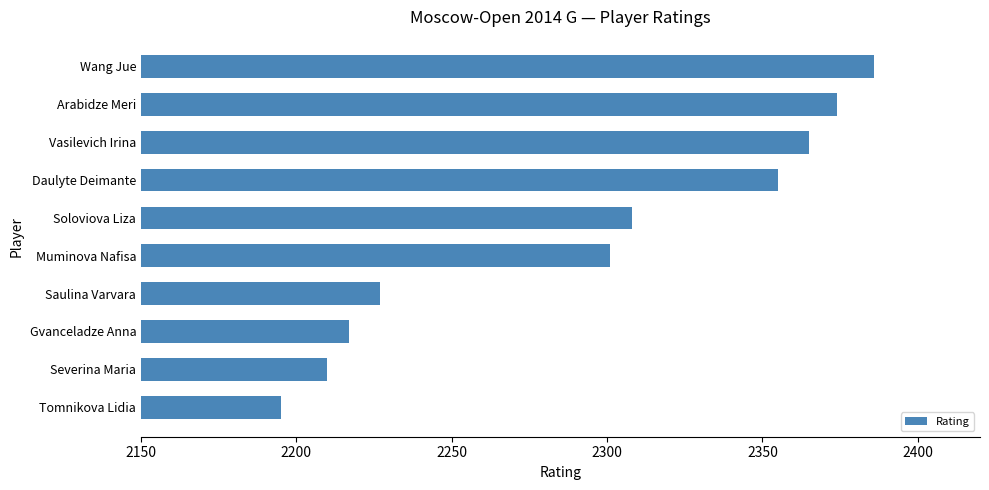

Reading top to bottom, what are all the values shown in this chart?

Wang Jue=2386	Arabidze Meri=2374	Vasilevich Irina=2365	Daulyte Deimante=2355	Soloviova Liza=2308	Muminova Nafisa=2301	Saulina Varvara=2227	Gvanceladze Anna=2217	Severina Maria=2210	Tomnikova Lidia=2195